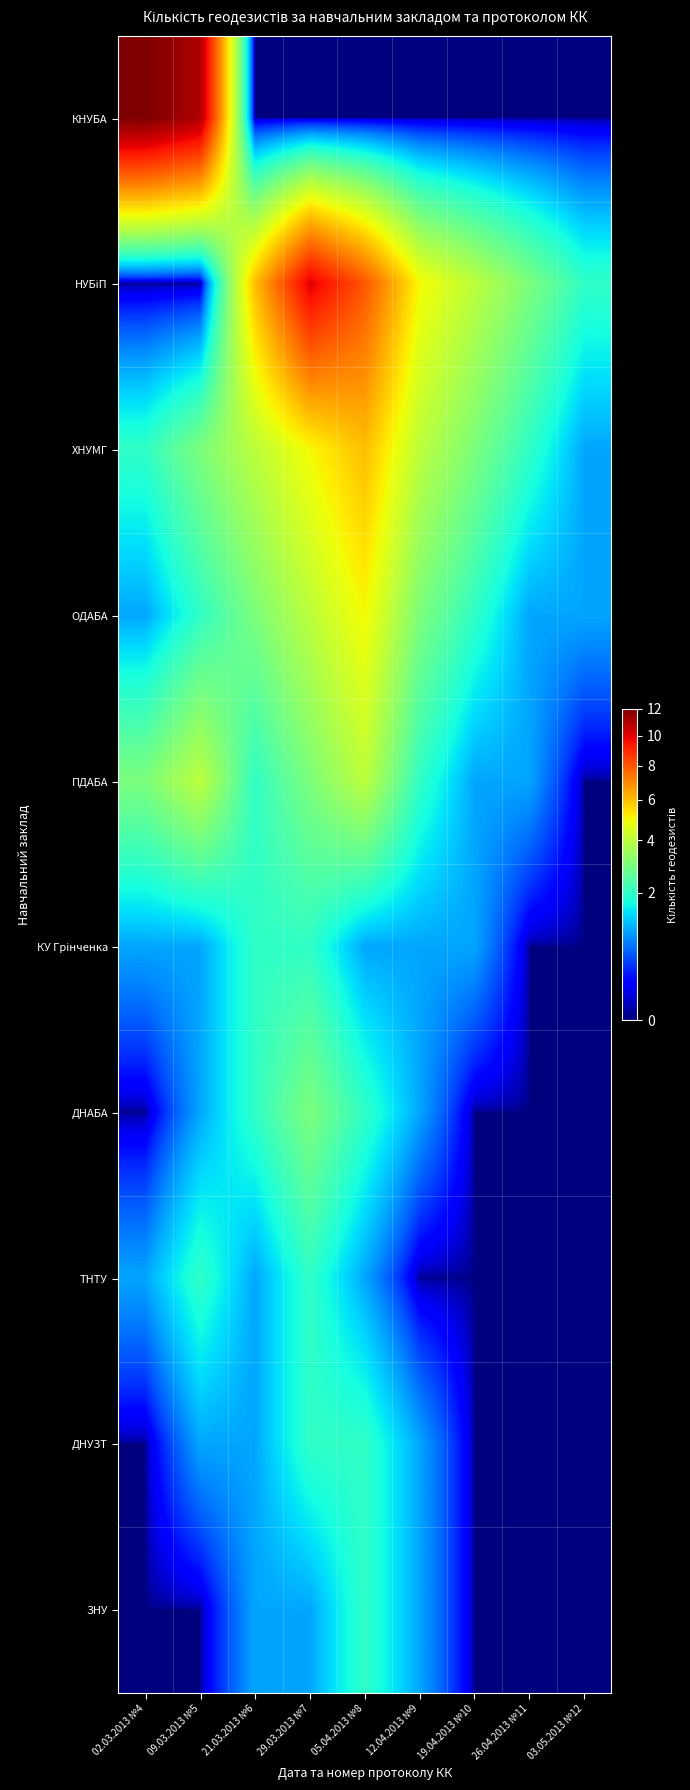

How many categories are shown in the chart?

9